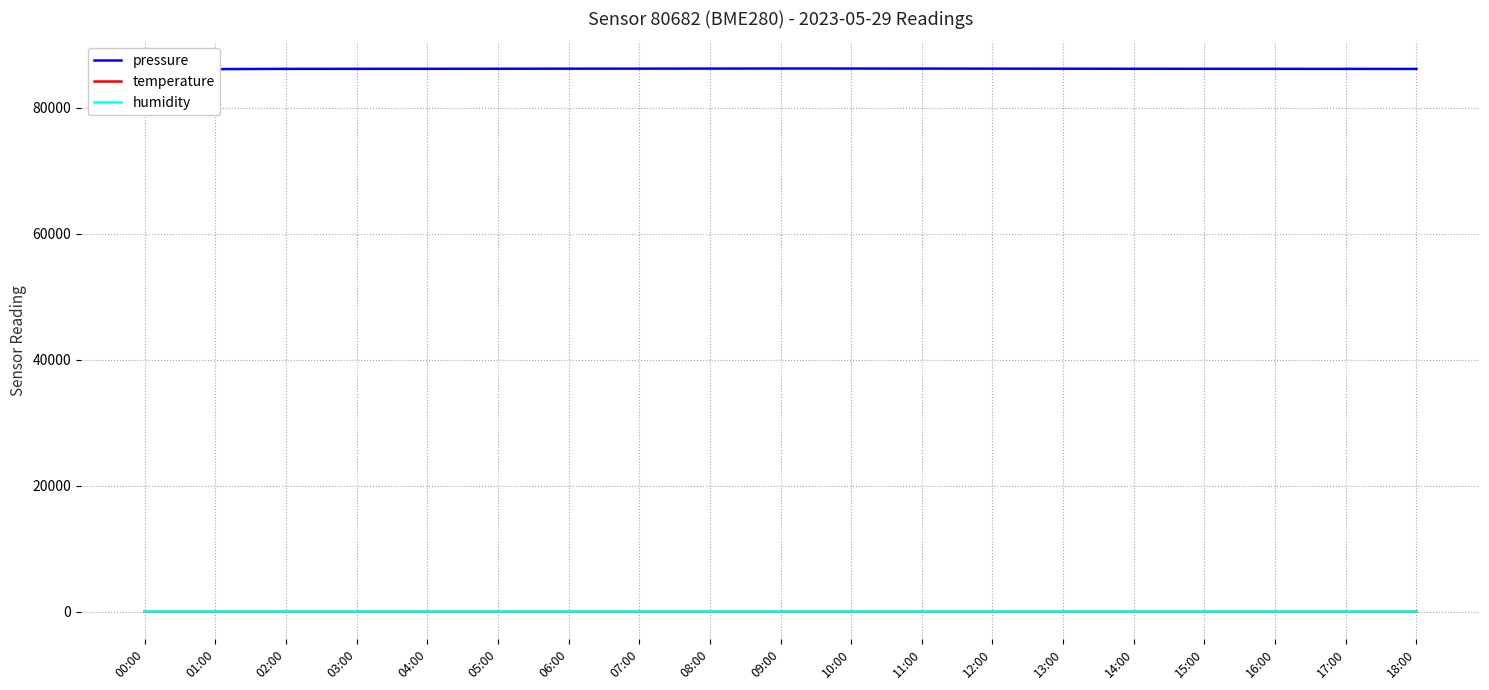

Reading left to right, what are all the values shown in this chart?

pressure: 00:00=86112.1	01:00=86127.1	02:00=86164.7	03:00=86170.9	04:00=86176.0	05:00=86185.0	06:00=86195.3	07:00=86200.1	08:00=86210.4	09:00=86220.3	10:00=86215.7	11:00=86208.9	12:00=86198.4	13:00=86190.2	14:00=86182.6	15:00=86175.9	16:00=86168.3	17:00=86160.8	18:00=86155.1
temperature: 00:00=18.8	01:00=18.9	02:00=19.5	03:00=19.5	04:00=19.7	05:00=19.7	06:00=19.7	07:00=19.8	08:00=19.9	09:00=19.9	10:00=19.9	11:00=20.0	12:00=20.1	13:00=20.1	14:00=20.1	15:00=20.0	16:00=20.0	17:00=19.9	18:00=19.9
humidity: 00:00=45.0	01:00=45.5	02:00=44.3	03:00=44.8	04:00=44.8	05:00=44.3	06:00=44.5	07:00=44.1	08:00=43.9	09:00=43.7	10:00=43.5	11:00=43.3	12:00=43.2	13:00=43.1	14:00=43.3	15:00=43.5	16:00=43.7	17:00=43.9	18:00=44.0